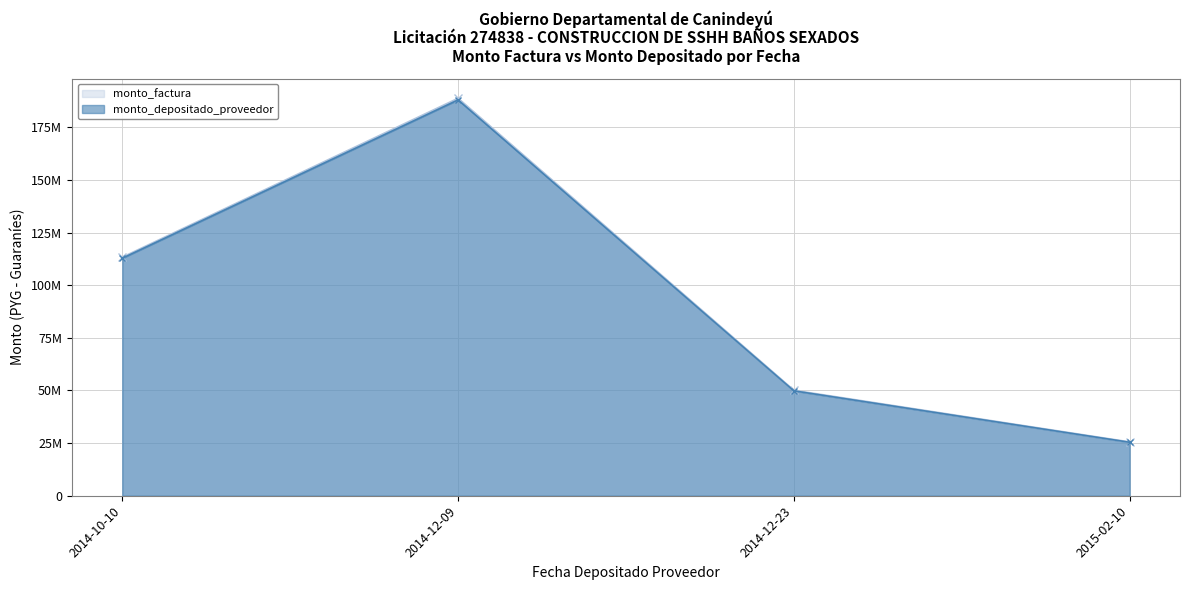

At which category does the chart reach its minimum across all series?

2015-02-10